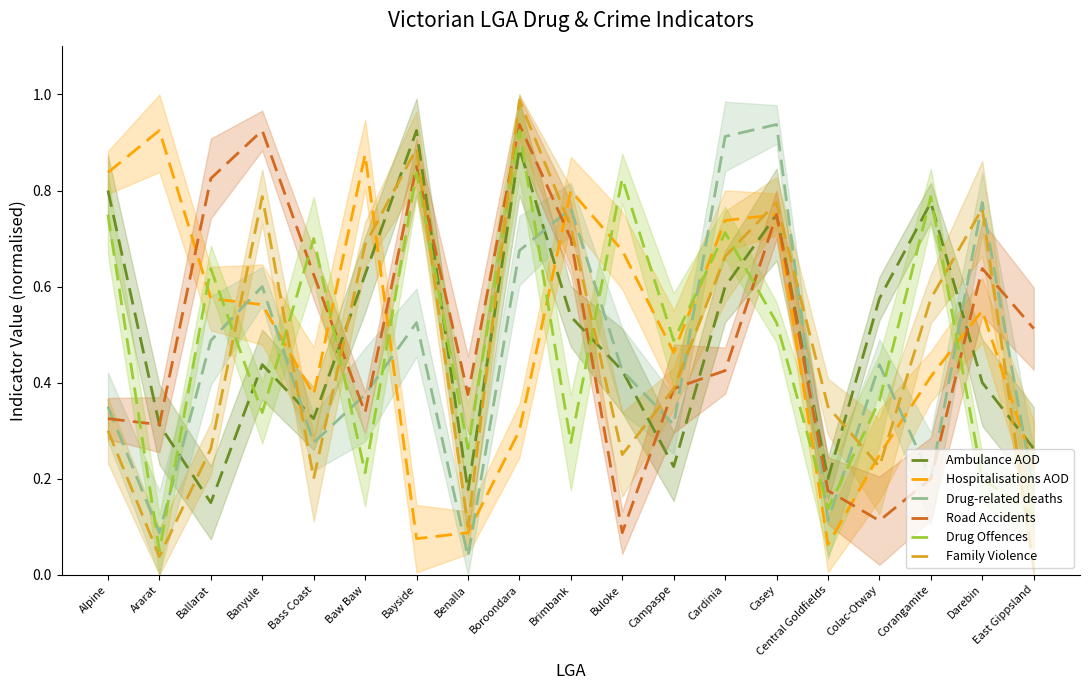

At which label is Ambulance AOD closest to 0?

Ballarat